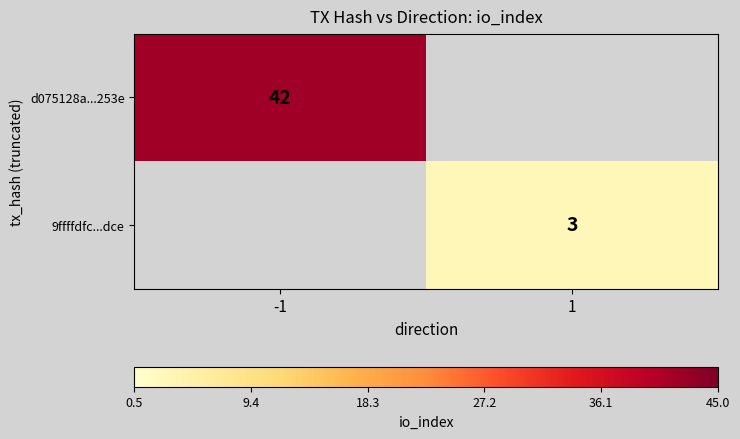

Is the value of d075128a...253e at -1 greater than the value of 9ffffdfc...dce at 1?

Yes